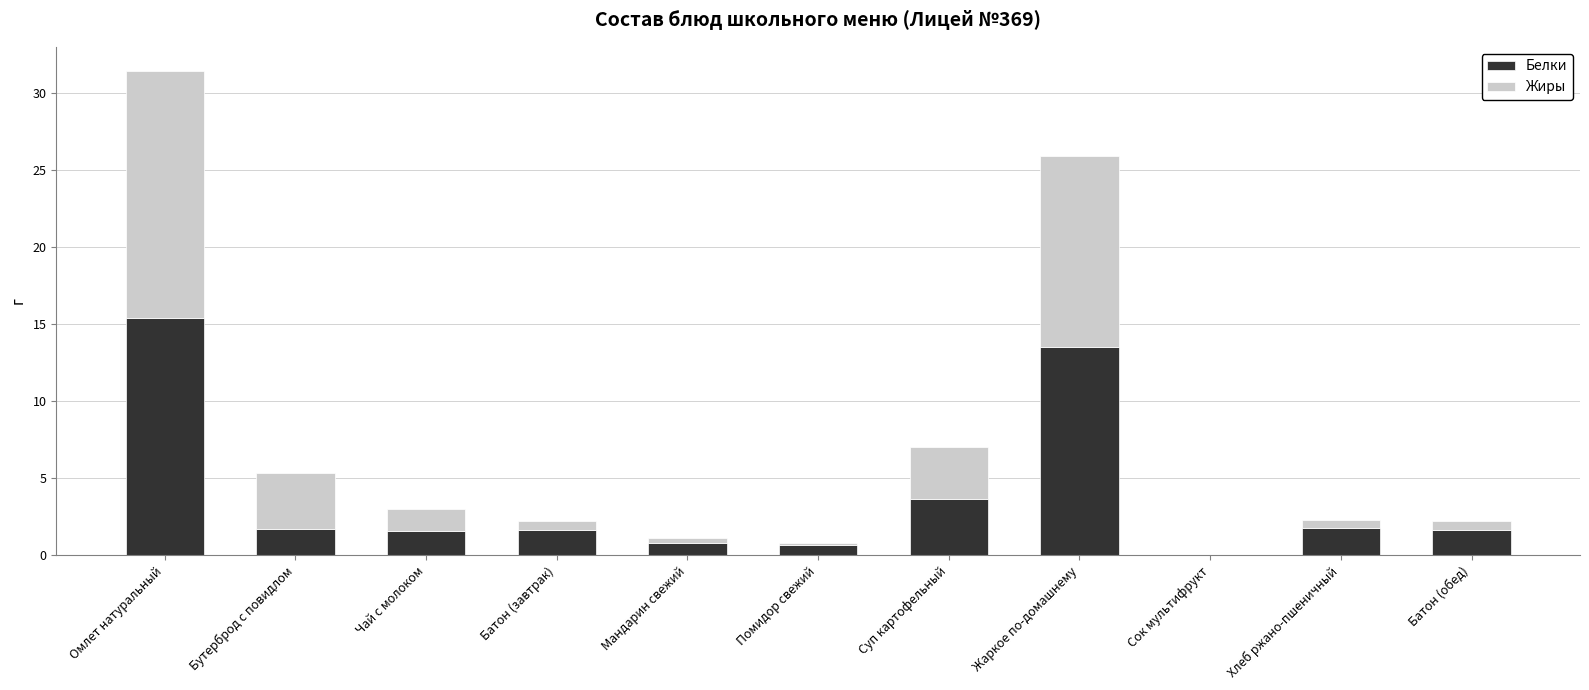

At which category is the sum across all series the highest?

Омлет натуральный